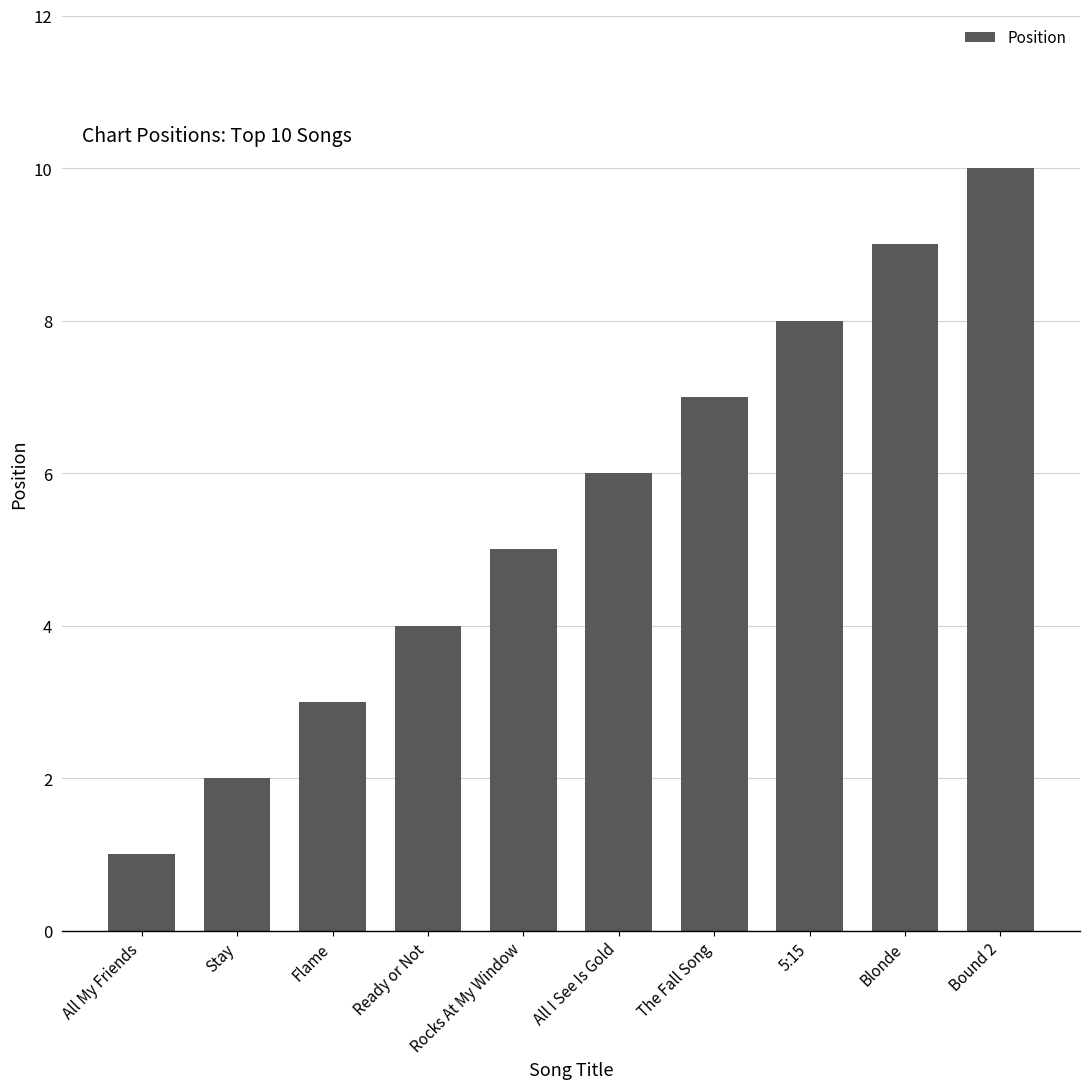

What is the label of the 10th bar from the right?

All My Friends